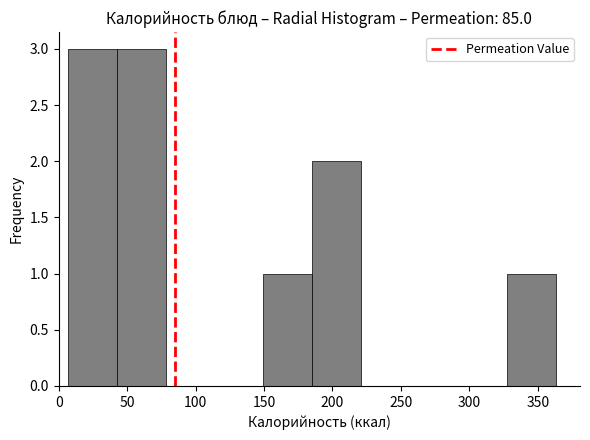

Reading left to right, transcribe this chart: for each bar, give the range it covers on the x-axis and its height. Neither the bar edges nor the heights are printed on the chart, so give them approximately, as read against the axes.

5 to 45: 3
45 to 80: 3
80 to 115: 0
115 to 150: 0
150 to 185: 1
185 to 220: 2
220 to 255: 0
255 to 290: 0
290 to 325: 0
325 to 365: 1